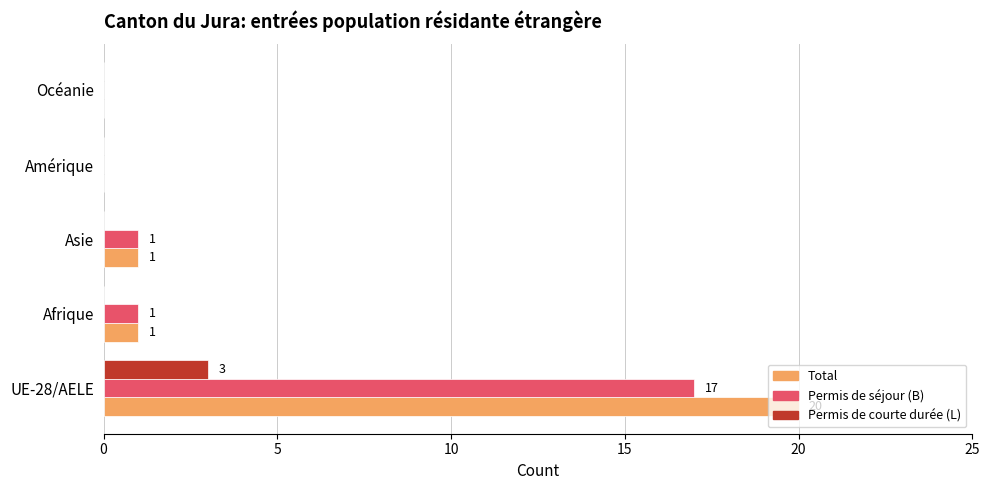

What is the sum of the Permis de courte durée (L) values at UE-28/AELE and Afrique?

3